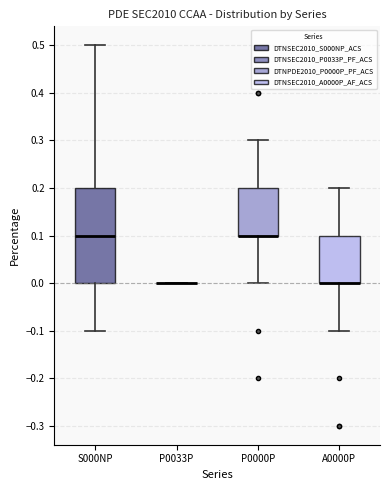

Where is the lower edge of the box for P0000P on the y-axis? The values are not printed on the chart, so give them approximately, as read against the axis.

0.1